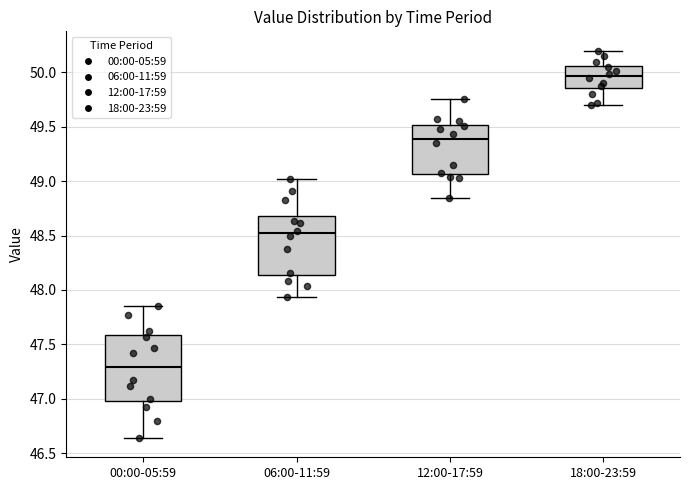

Where is the upper edge of the box for 18:00-23:59 on the y-axis? The values are not printed on the chart, so give them approximately, as read against the axis.

50.05